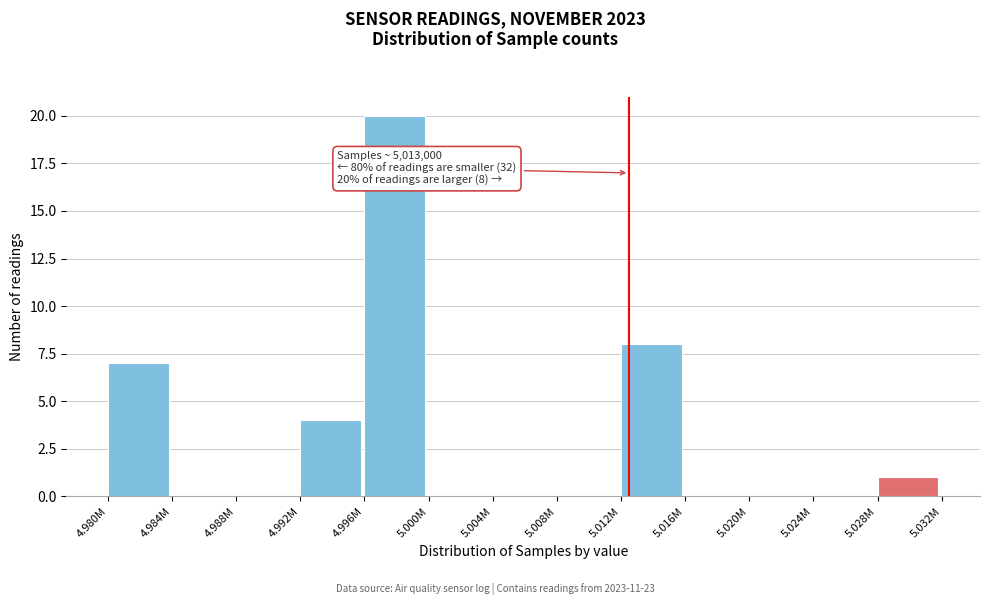

Reading left to right, what are all the values shown in this chart?

4.980M=7	4.984M=0	4.988M=0	4.992M=4	4.996M=20	5.000M=0	5.004M=0	5.008M=0	5.012M=8	5.016M=0	5.020M=0	5.024M=0	5.028M=1